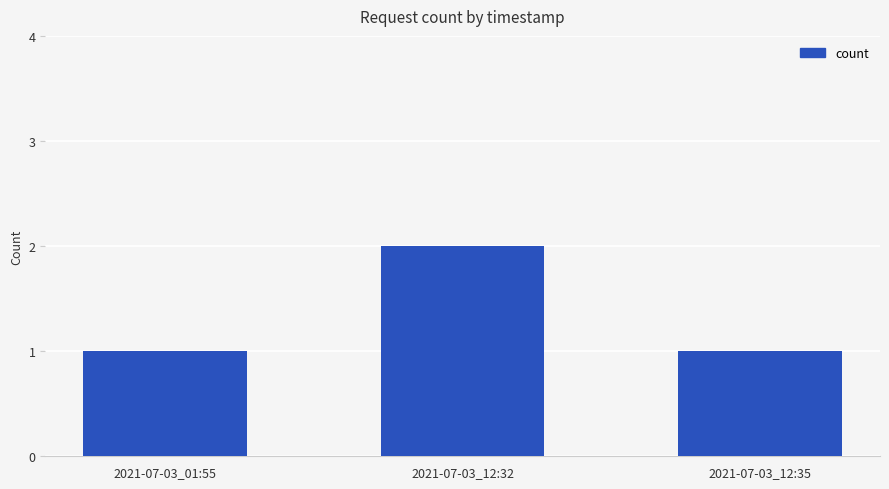

What is the value of the 3rd bar from the left?

1